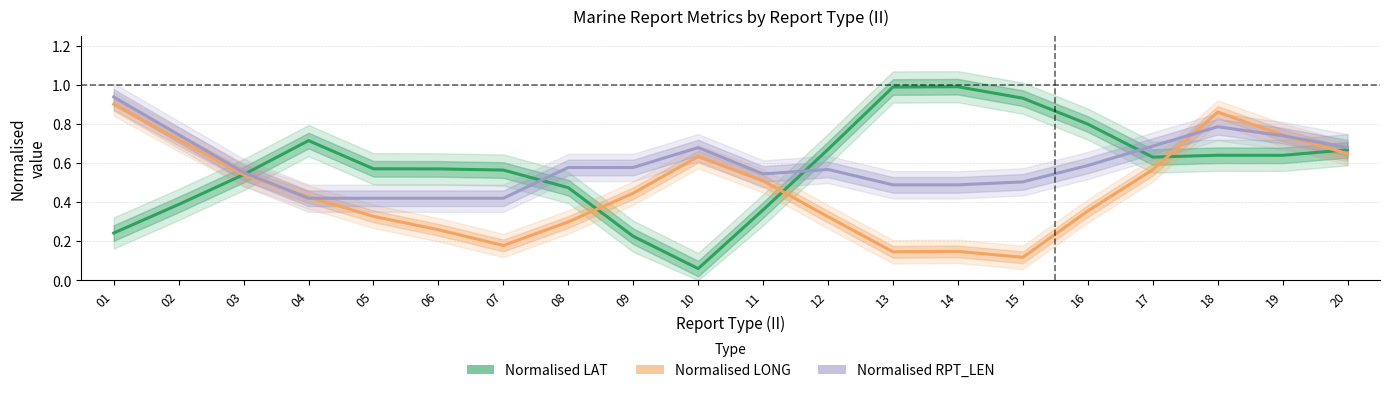

After their last crossing, which series has the higher values: Normalised RPT_LEN or Normalised LONG?

Normalised RPT_LEN